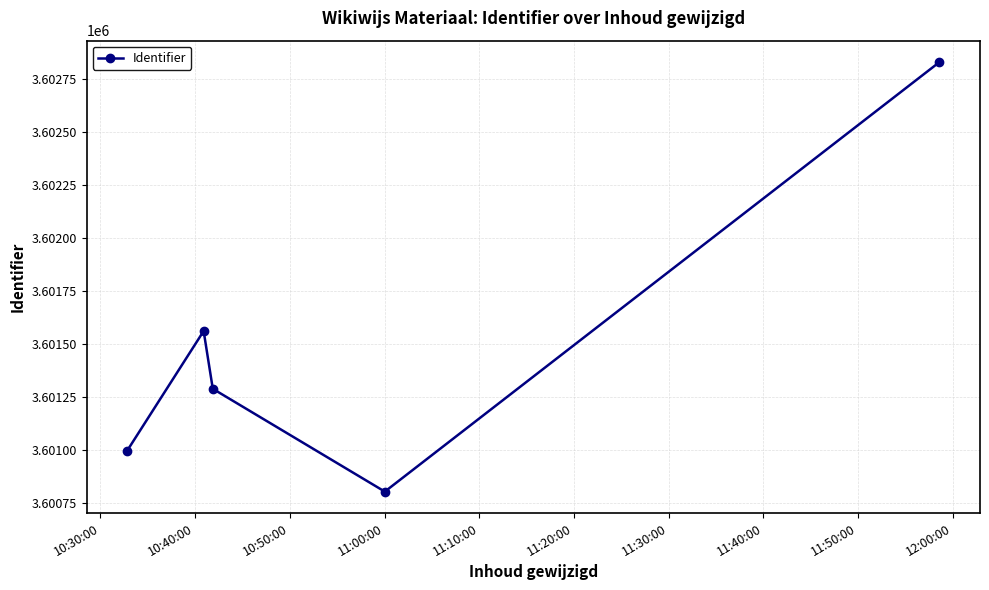

How many interior local valleys (lower than both neighbors) does the data have?

1